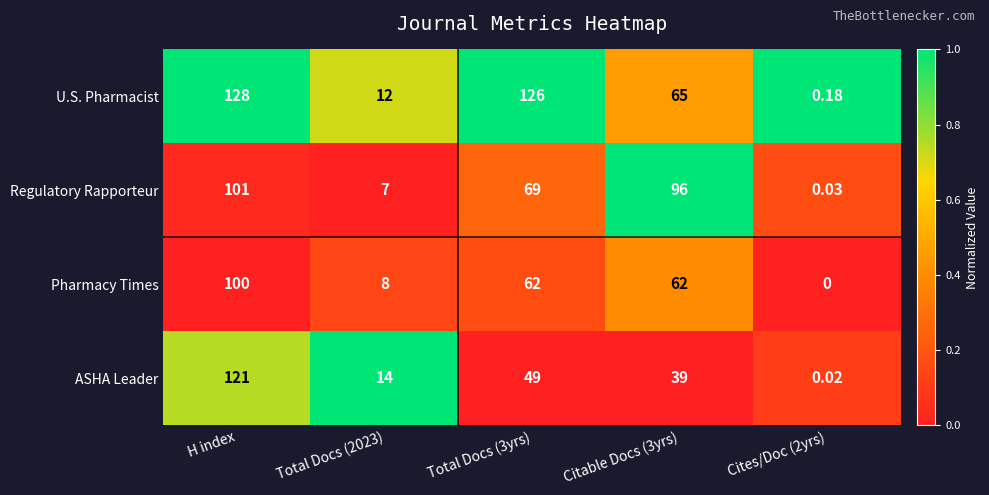

At which category is the sum across all series the highest?

H index